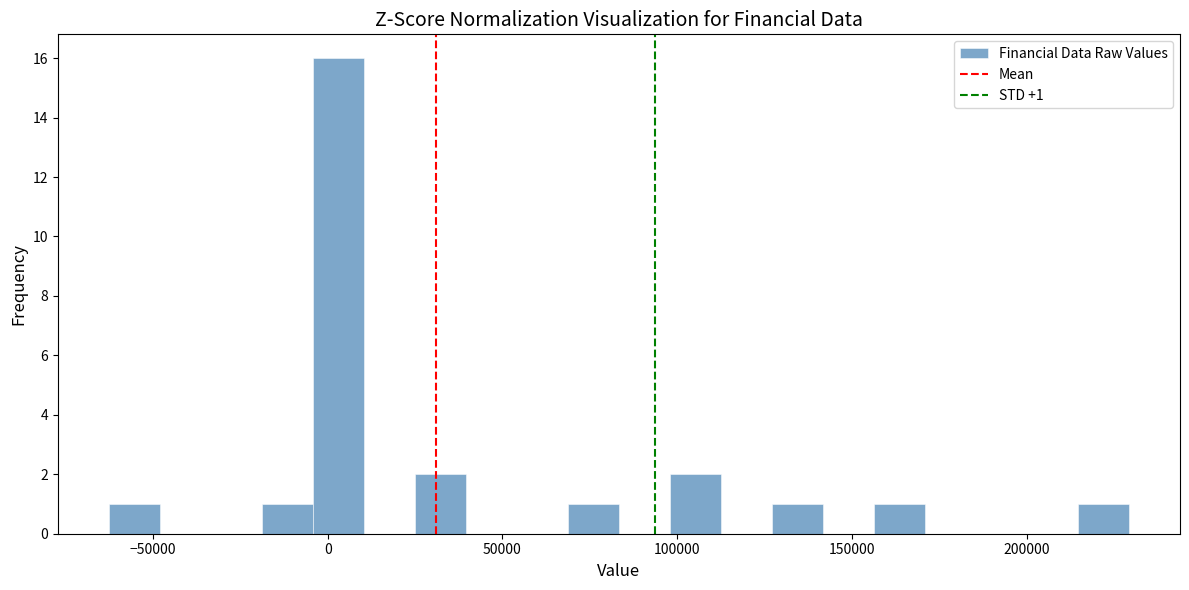

Around what value on the x-axis is the tallest bar? Give the approximate position of its centre, as read against the axis.

5000